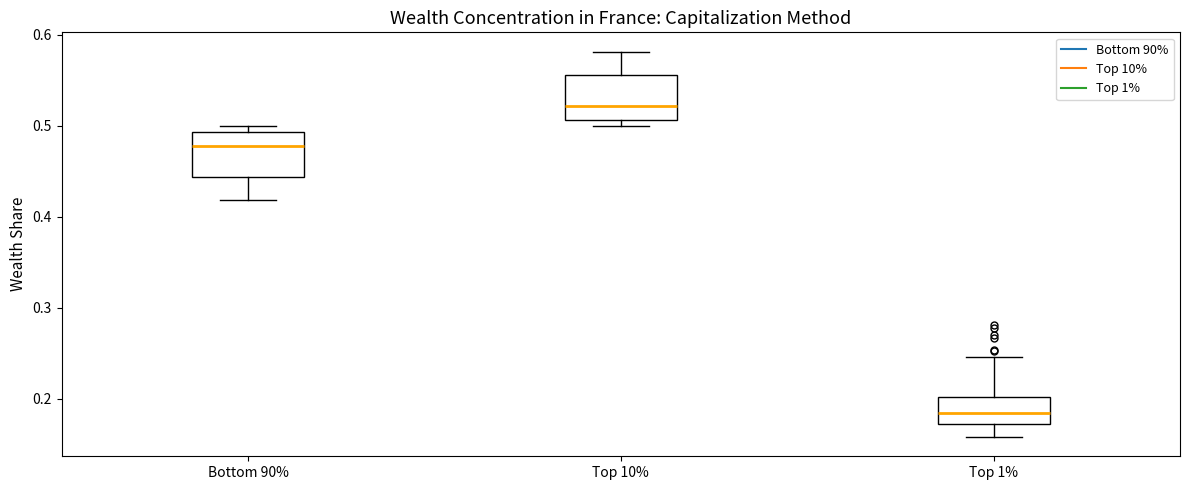

Which box has the lowest median line?

Top 1%